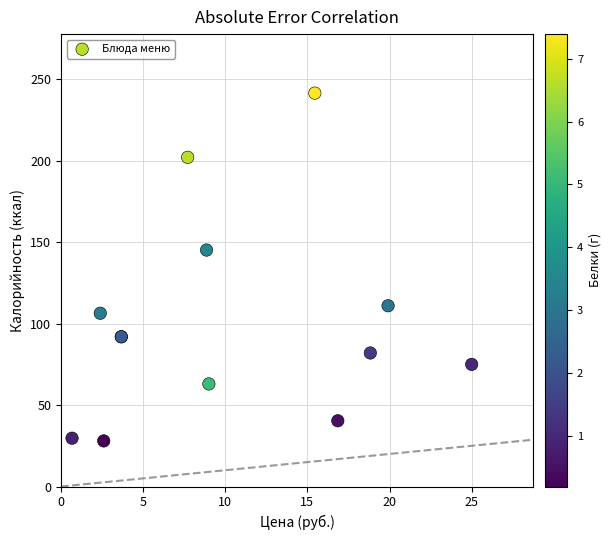

What Y value in the scatter plot is closest to 134?

145.2